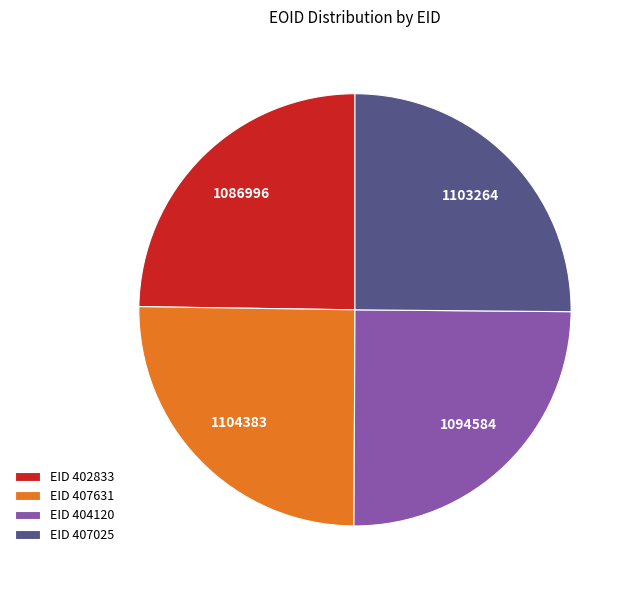

Does any single category account for the majority?

No